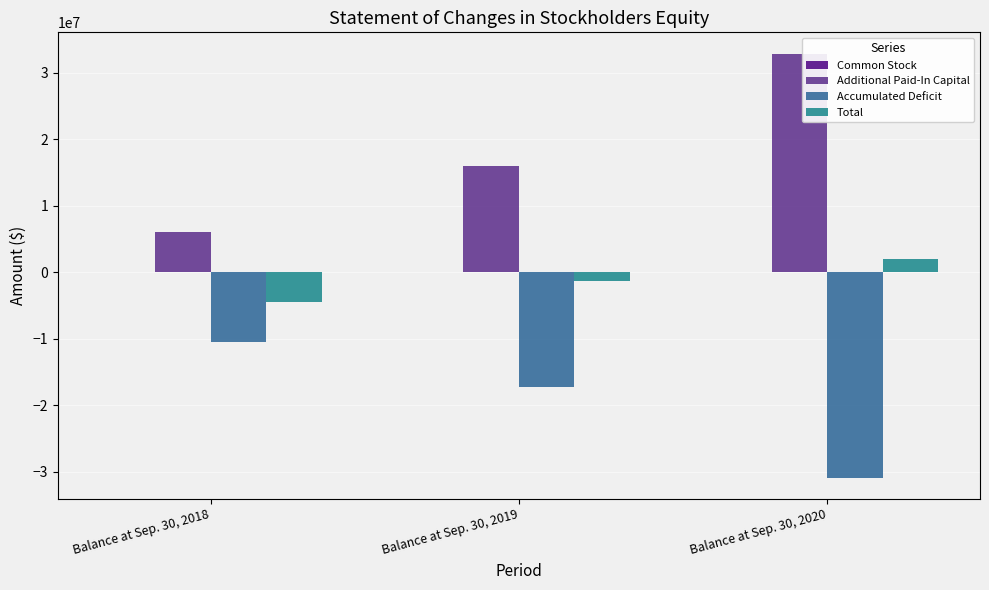

What is the average value of the Additional Paid-In Capital series?

18320994